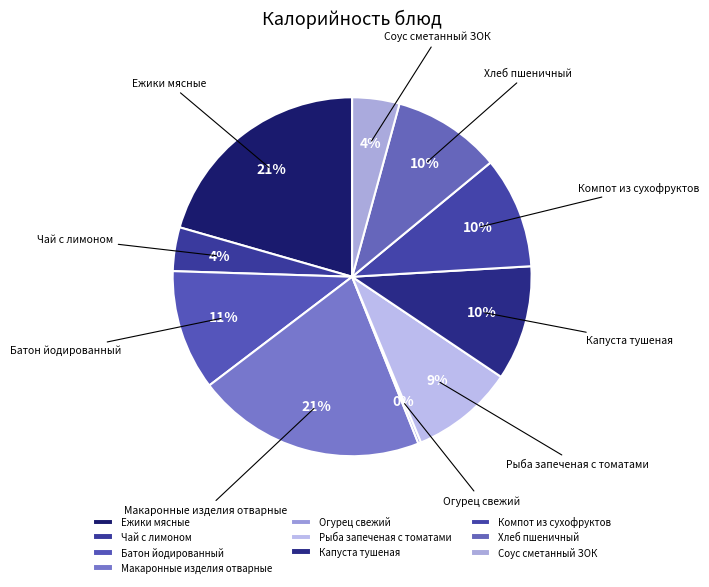

To the nearest percent, what is the difference between the Батон йодированный and Рыба запеченая с томатами slice percentages?

2%